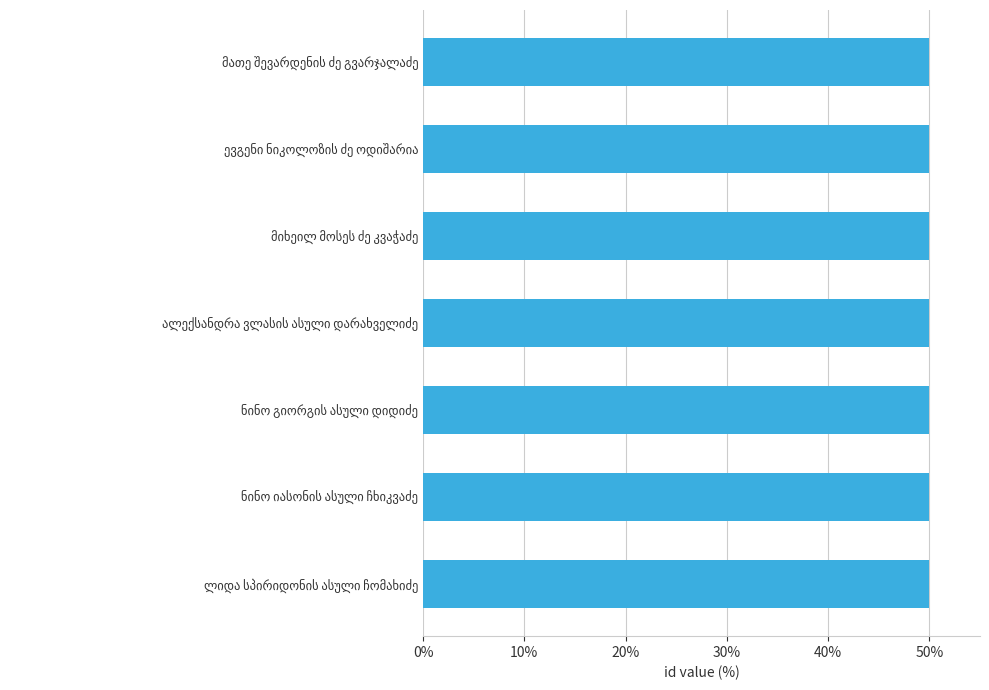

What is the smallest value displayed?

50.0